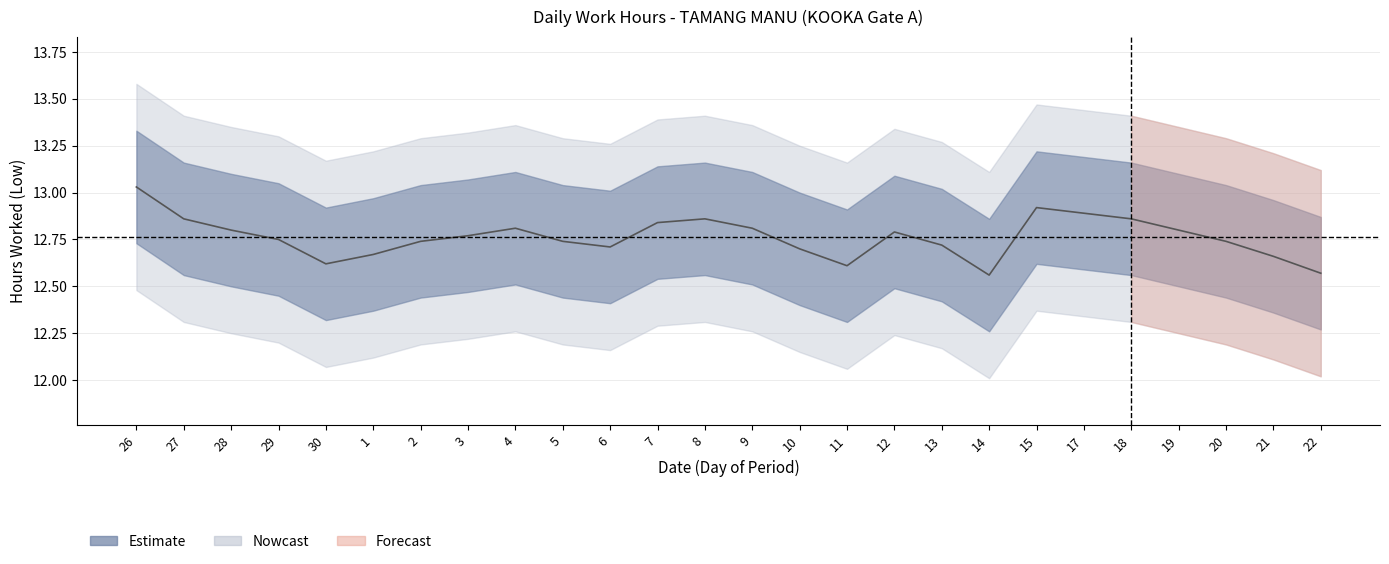

What is the sum of all values?

331.8